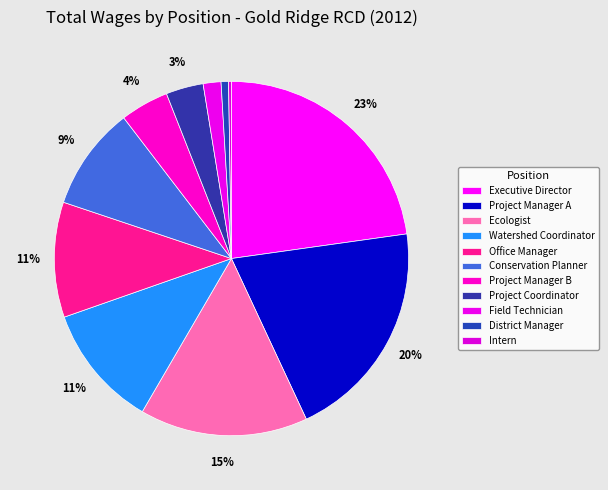

Does Field Technician account for over 50% of the chart?

No